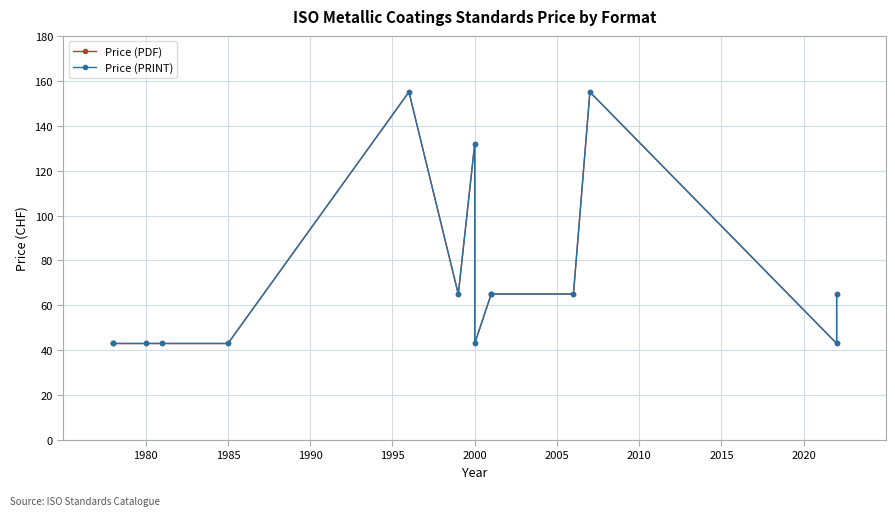

How many distinct data groups are displayed?

2